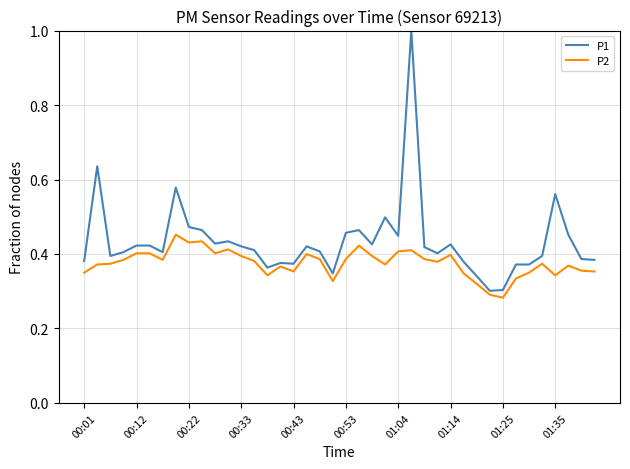

Which series has the widest spread of values?

P1